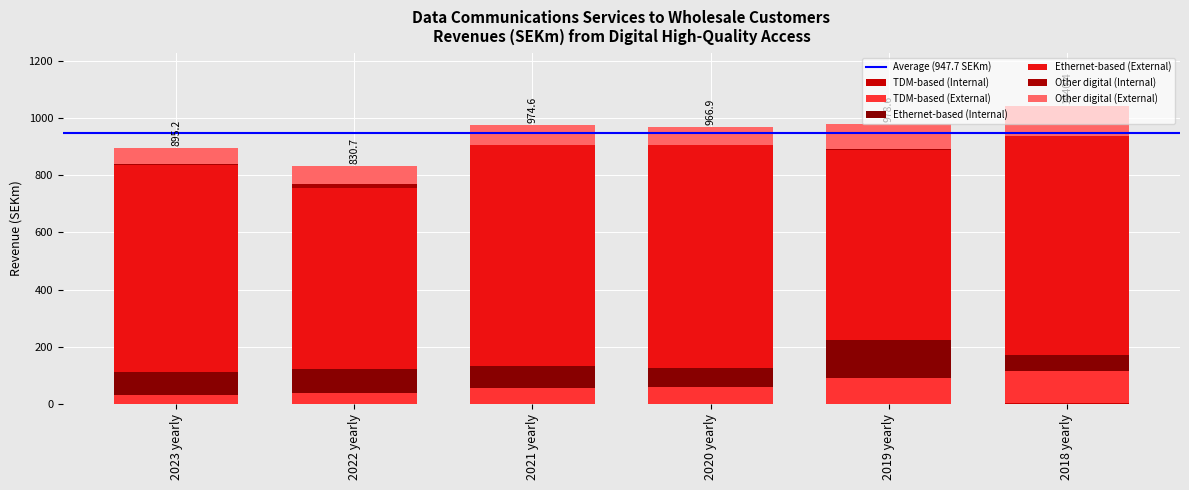

What is the difference between the Ethernet-based (Internal) values at 2022 yearly and 2019 yearly?

51.3